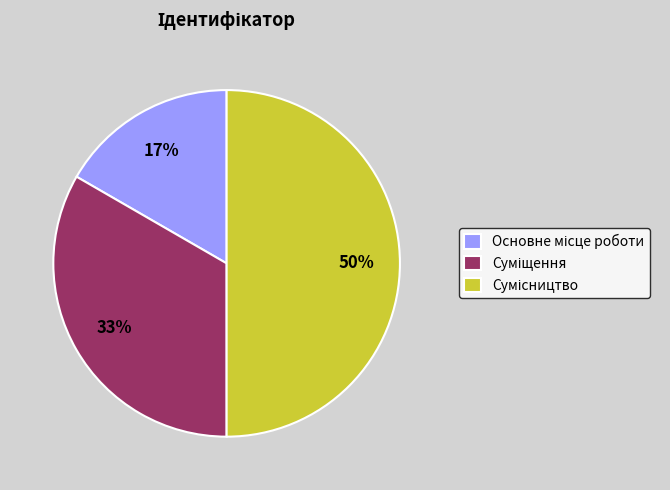

To the nearest percent, what is the difference between the largest and smallest slice percentages?

33%